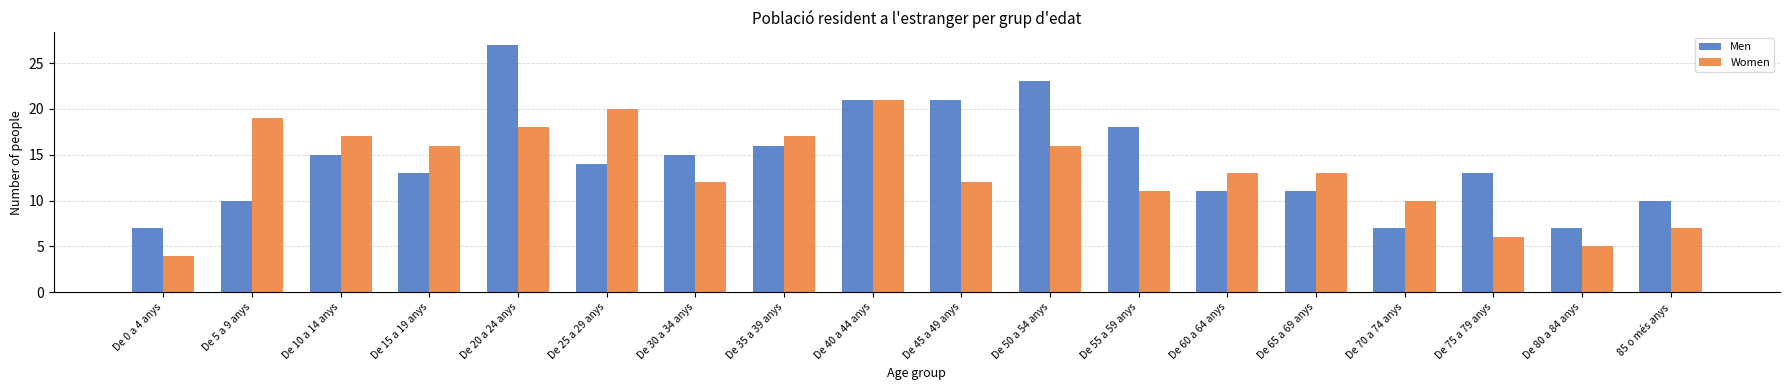

At which label does Men reach its peak?

De 20 a 24 anys